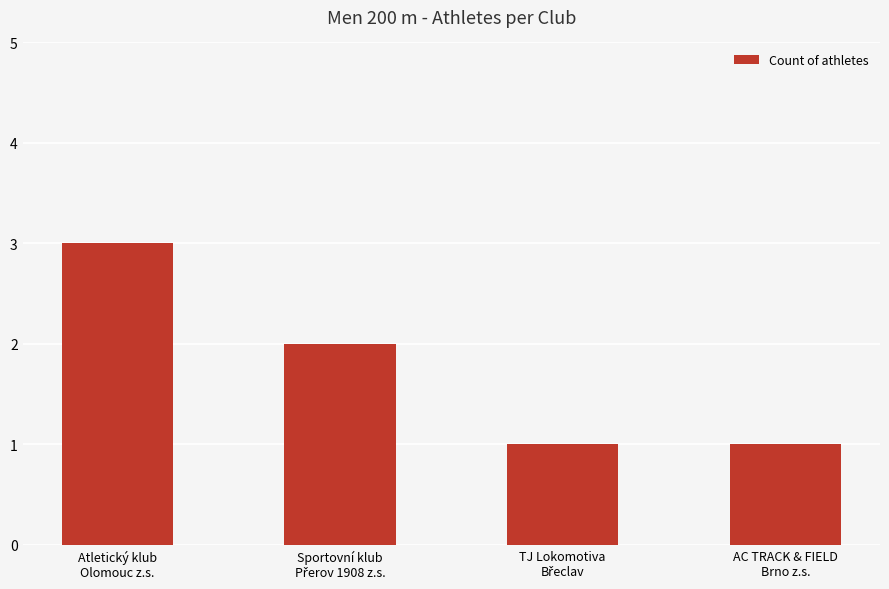

What is the greatest value displayed?

3